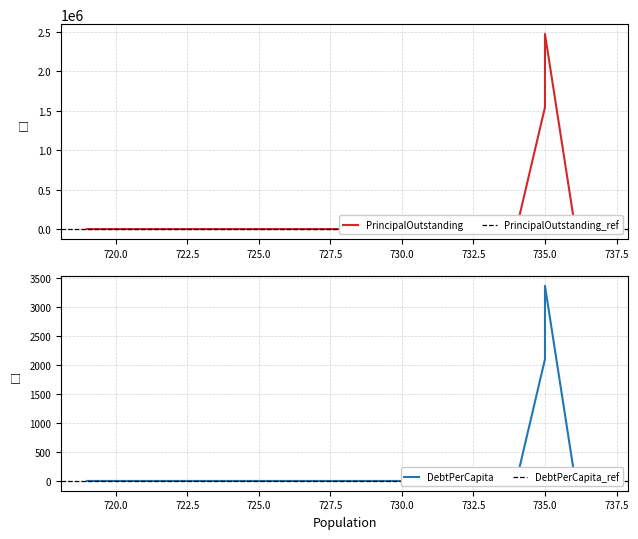

True or false: PrincipalOutstanding and DebtPerCapita cross at least once.

False